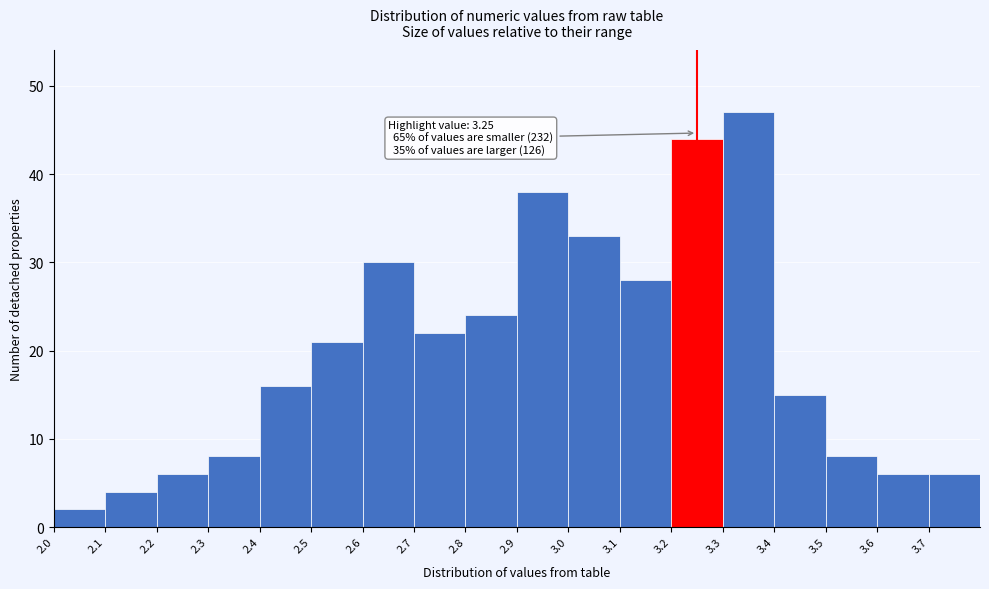

Which range on the x-axis has the tallest bar?

3.3 to 3.4